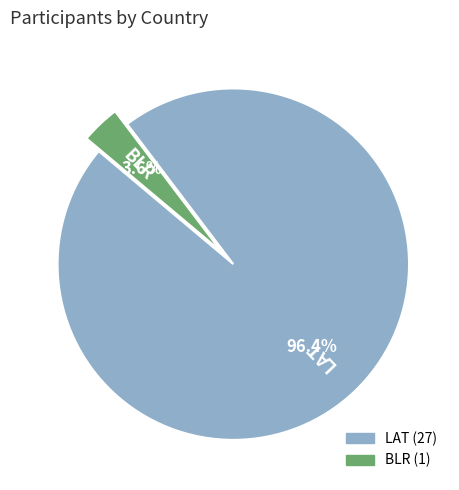

Is it true that LAT is 84% of the pie?

False